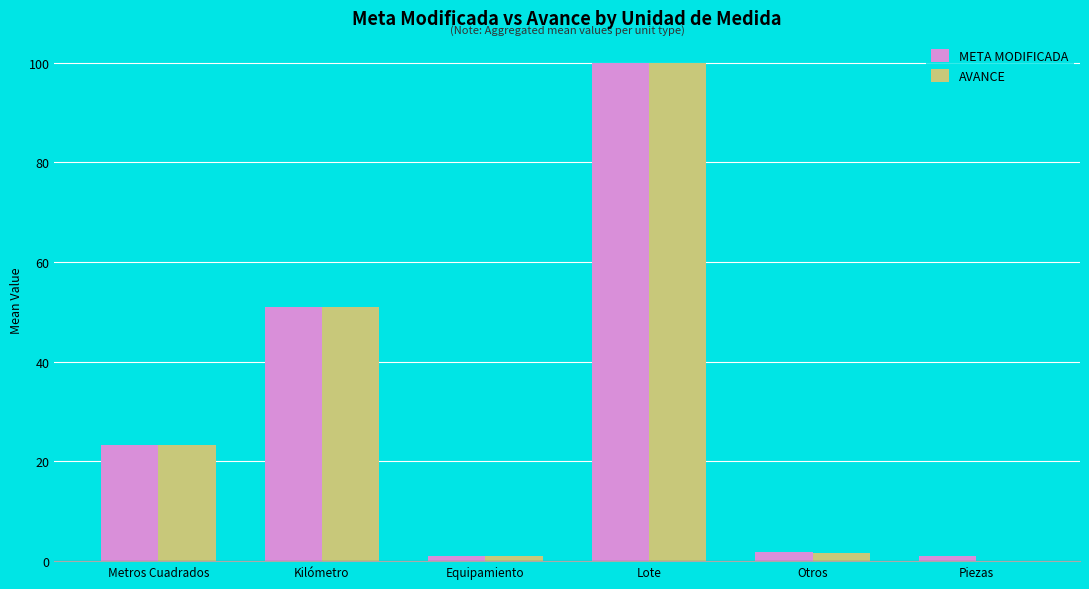

Read the META MODIFICADA value at Metros Cuadrados.

23.4